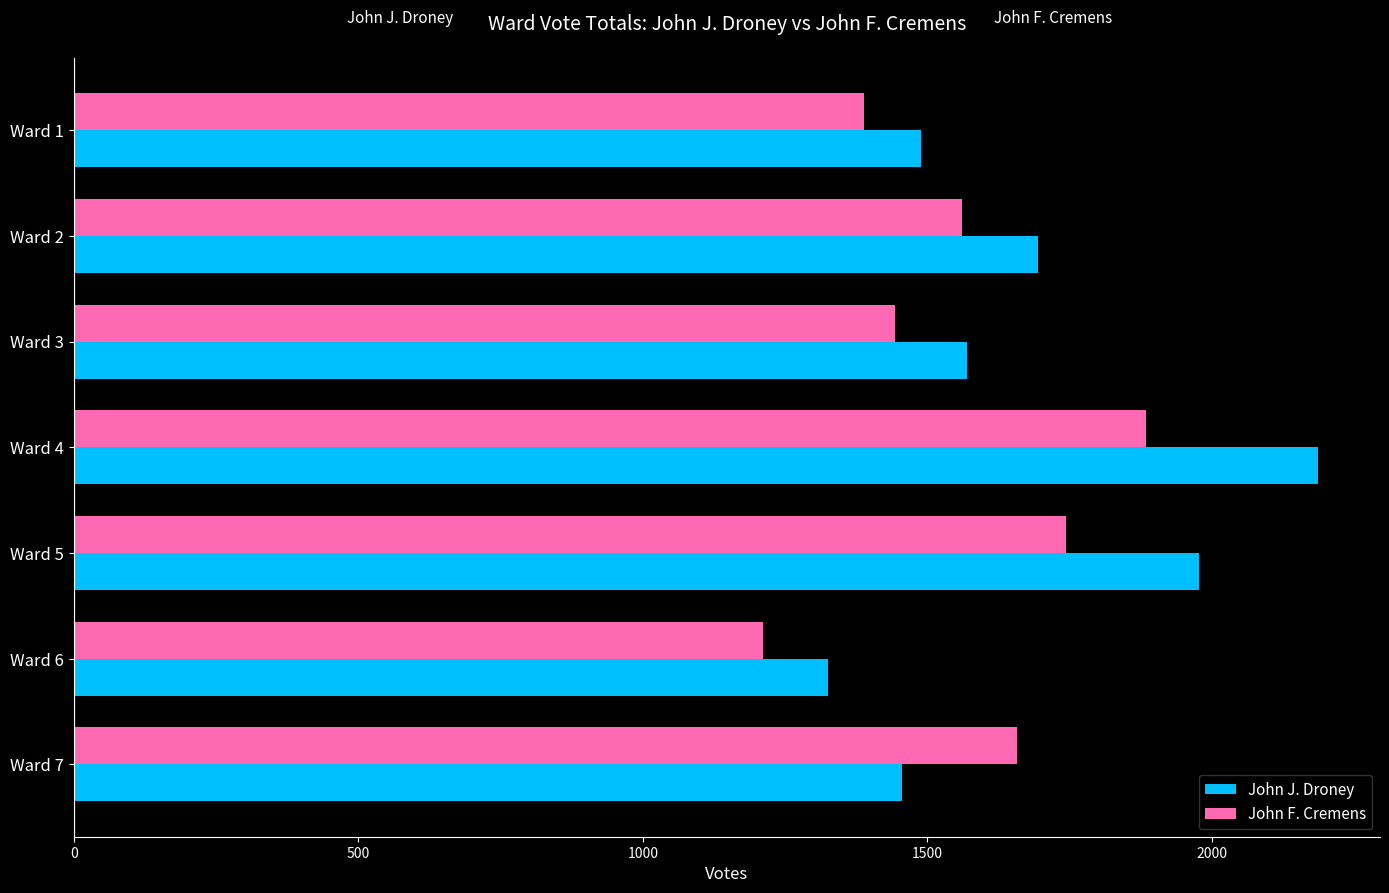

How many values in the John J. Droney series are below 1569?

3